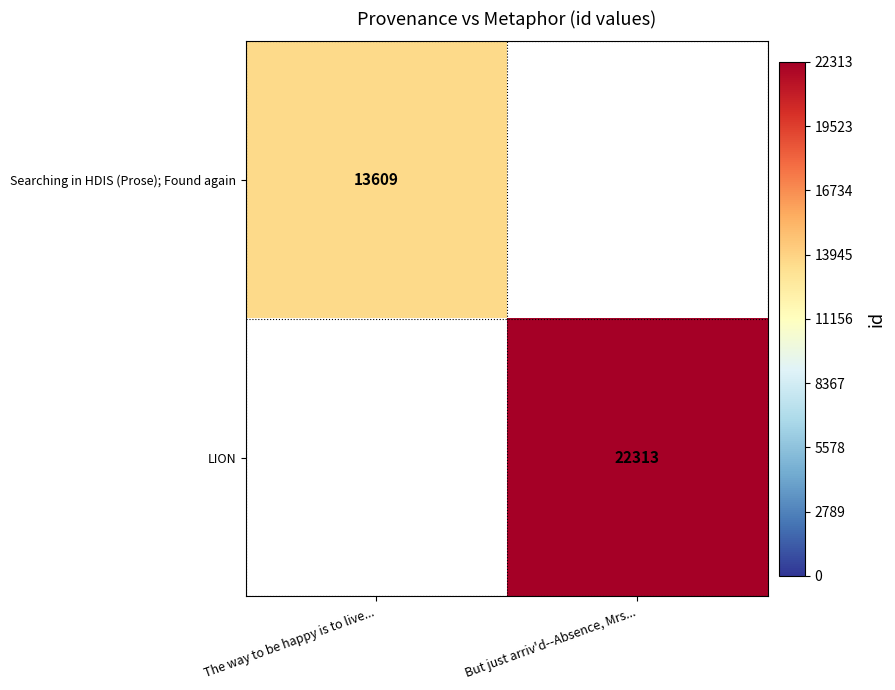

What is the maximum value shown in the chart?

22313.0